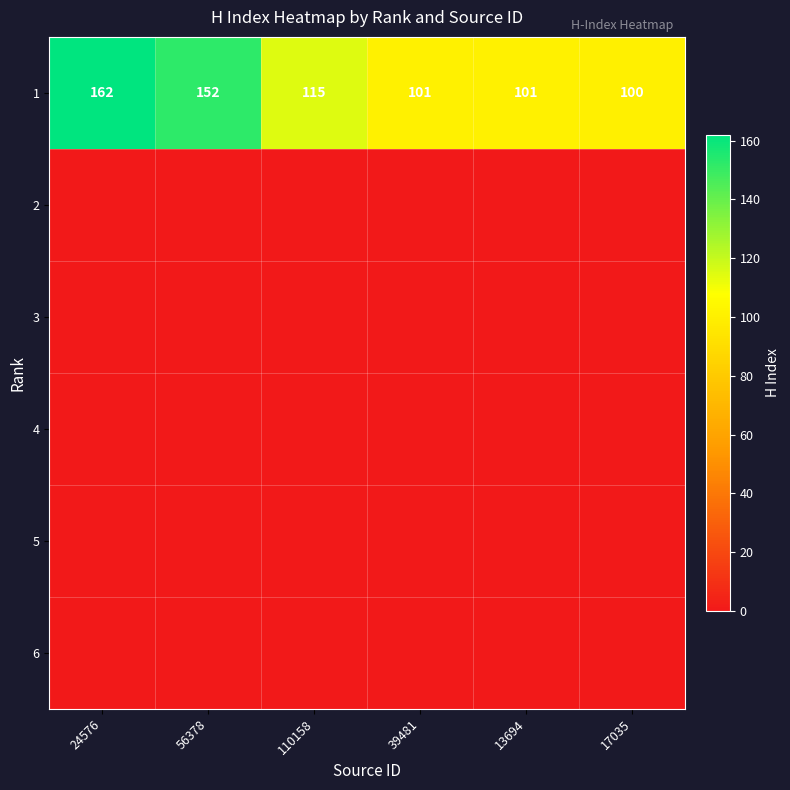

What is the sum of all 1 values?

731